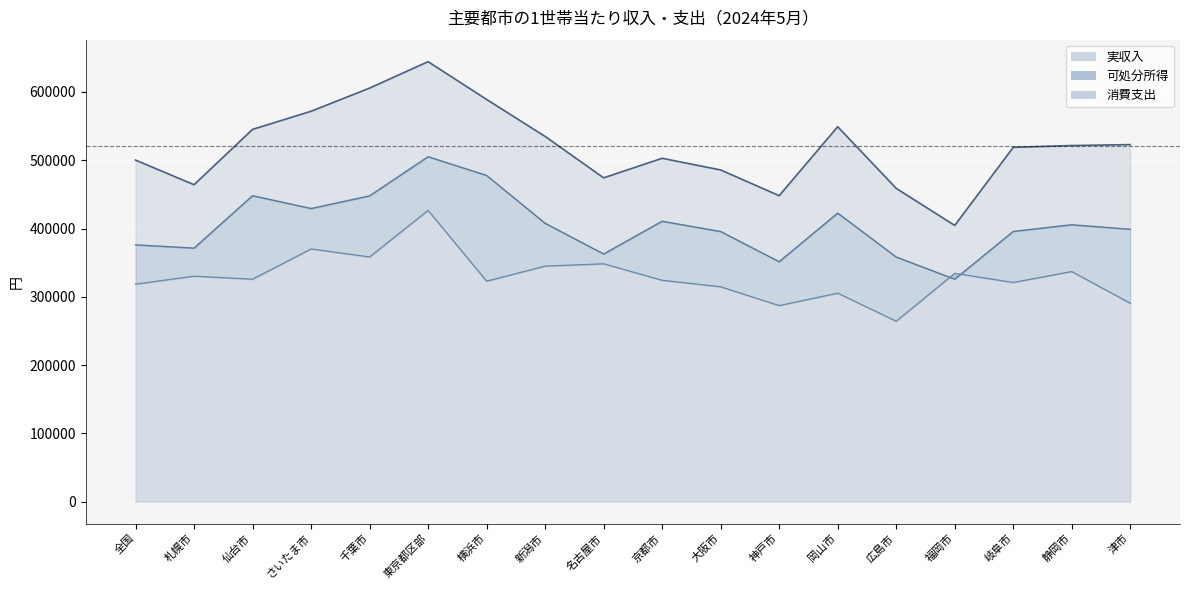

Reading left to right, what are all the values shown in this chart?

実収入: 500231	464143	545181	571721	605617	644345	589024	534859	474205	502872	485755	448059	549080	458796	404526	518867	521531	522868
消費支出: 318560	330197	325778	370087	358370	426559	322922	344943	348339	324213	314692	287135	305342	264257	334399	320999	336990	290563
可処分所得: 376084	371312	448055	429296	447790	505122	477724	407655	362704	410663	395560	351416	422608	358258	325738	395744	405522	398865